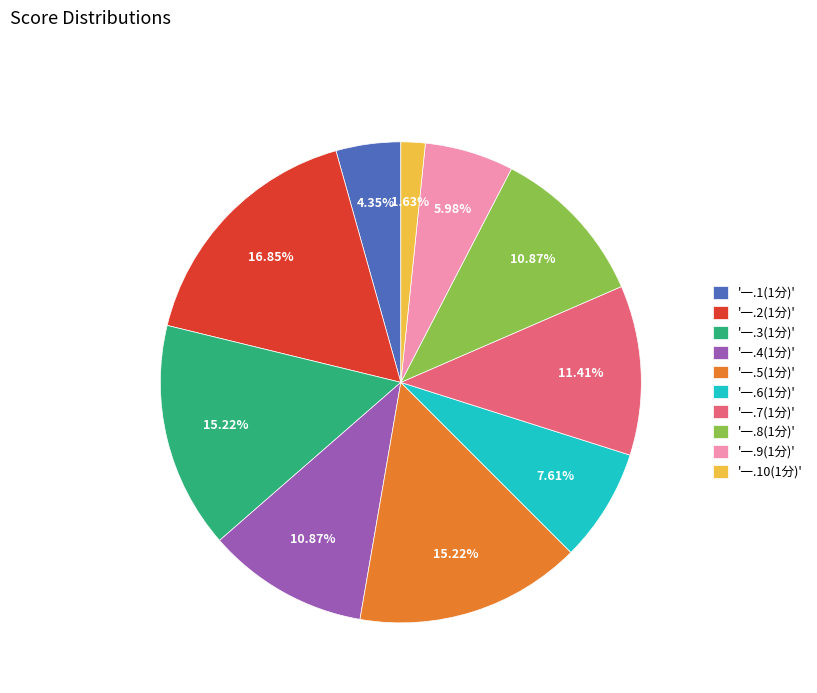

Does any single category account for the majority?

No